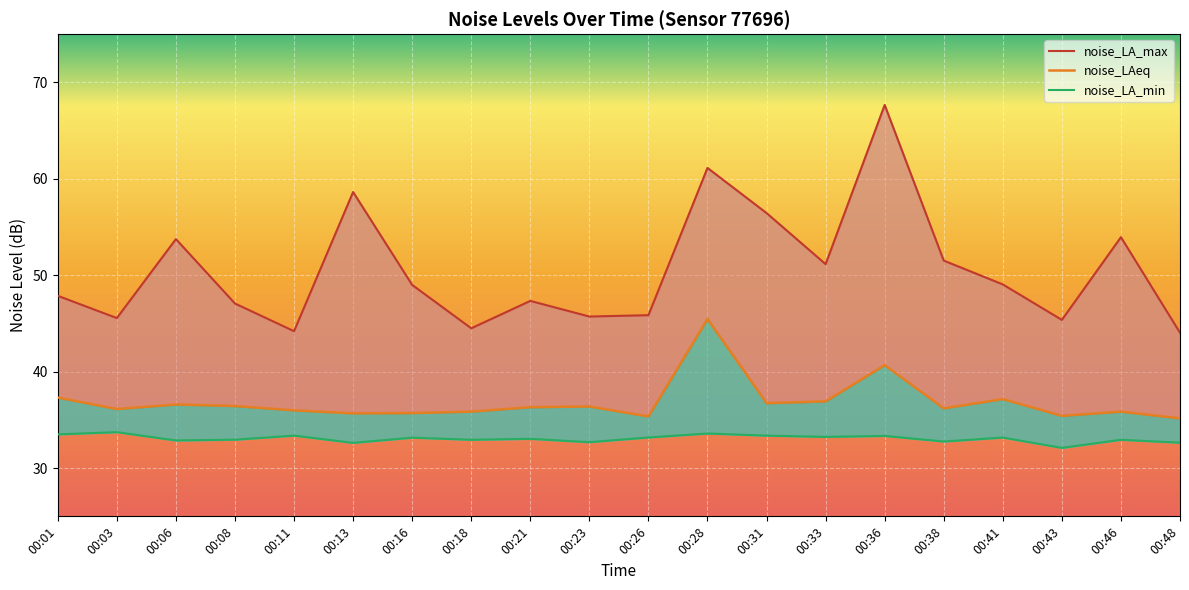

Which series changed the most between 00:21 and 00:31?

noise_LA_max